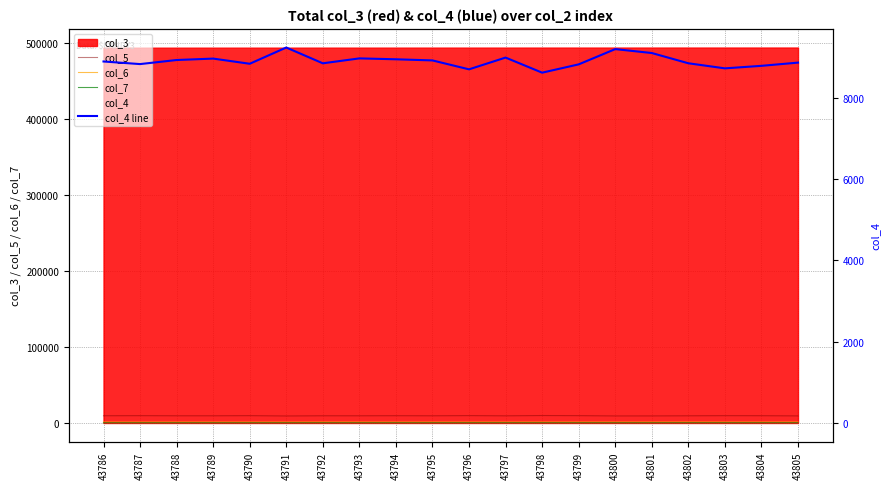

The value of col_6 at 43788 is 1346. True or false?

True